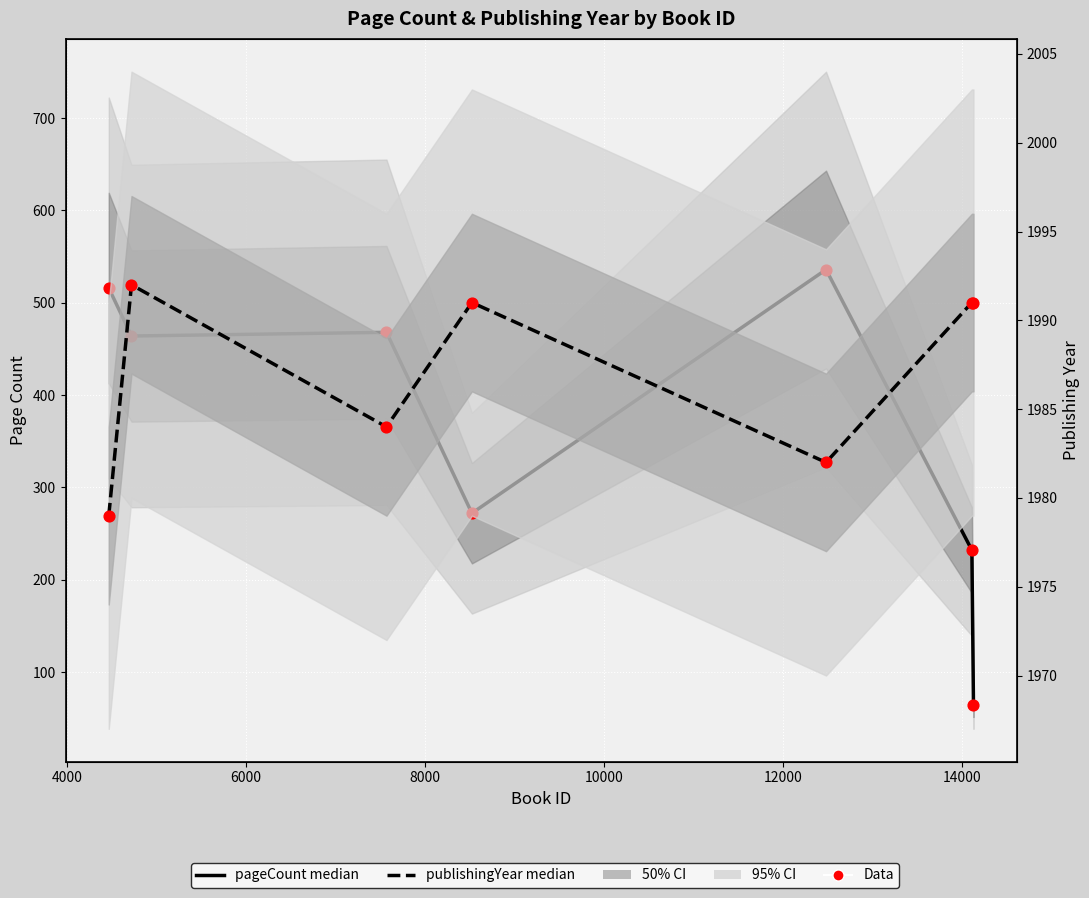

Is the value of pageCount median at 8000 greater than the value of publishingYear median at 8000?

No